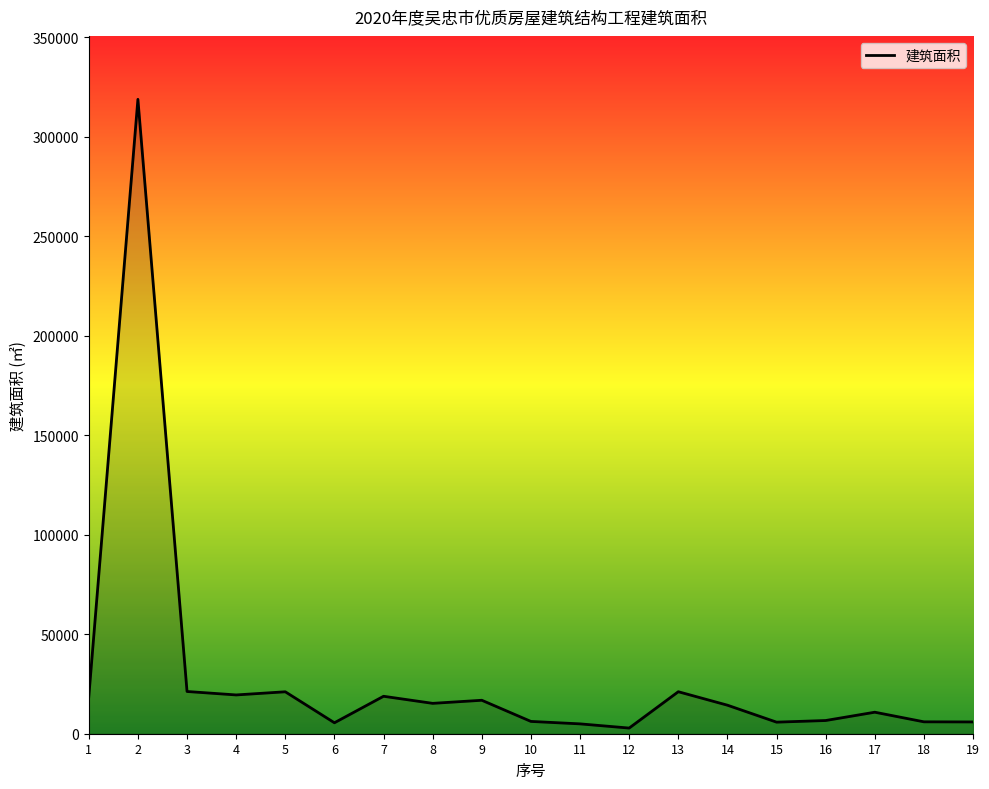

Does the chart have visible grid lines?

No